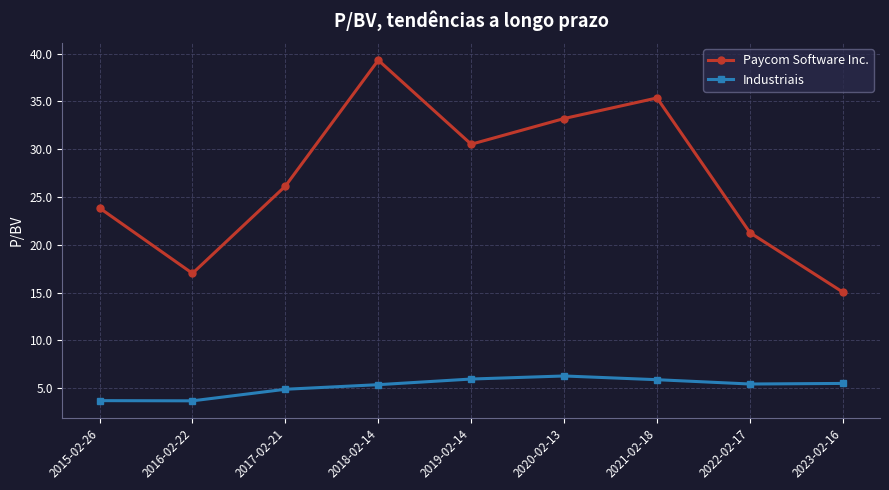

Rank the categories by Paycom Software Inc. value from lowest to highest.

2023-02-16, 2016-02-22, 2022-02-17, 2015-02-26, 2017-02-21, 2019-02-14, 2020-02-13, 2021-02-18, 2018-02-14